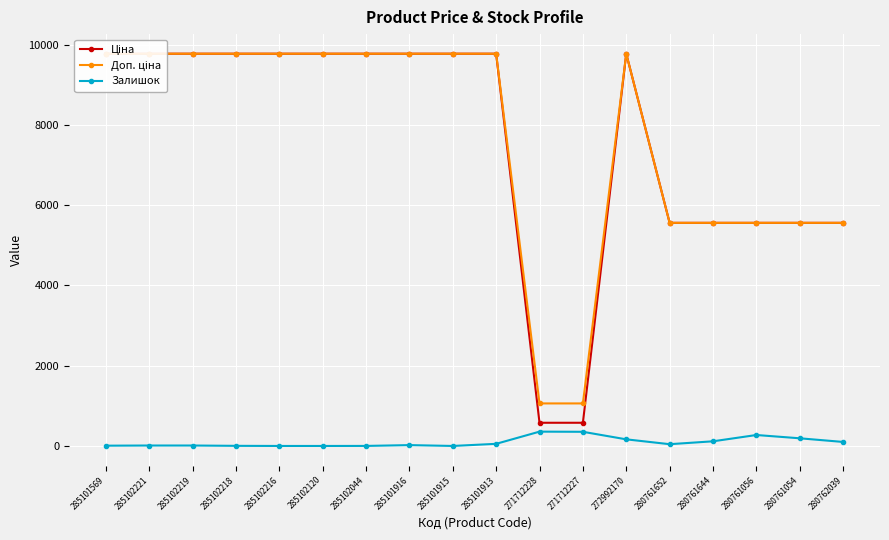

What is the spread (max minus min) of values at 285102219?

9764.5